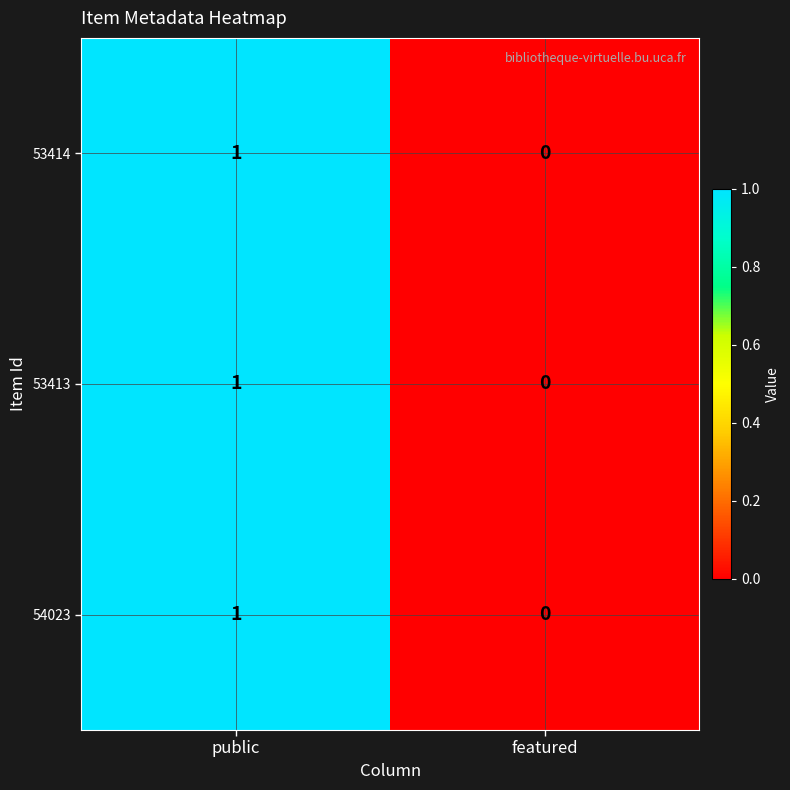

Reading left to right, extract all data points from this chart.

53414: 1	0
53413: 1	0
54023: 1	0